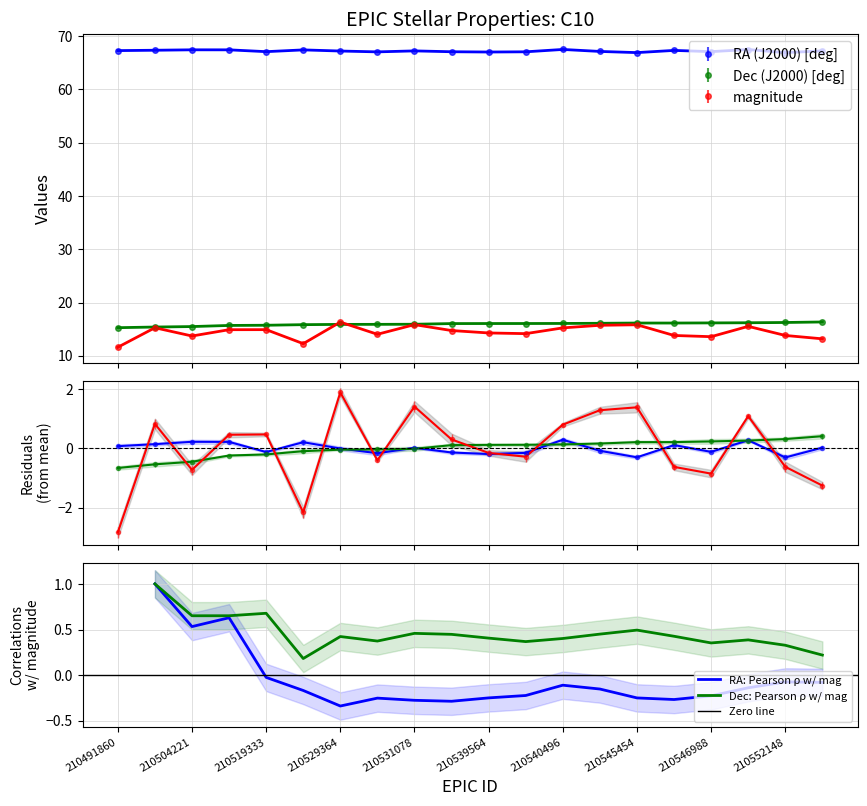

How many values in the magnitude series exceed 14?

13